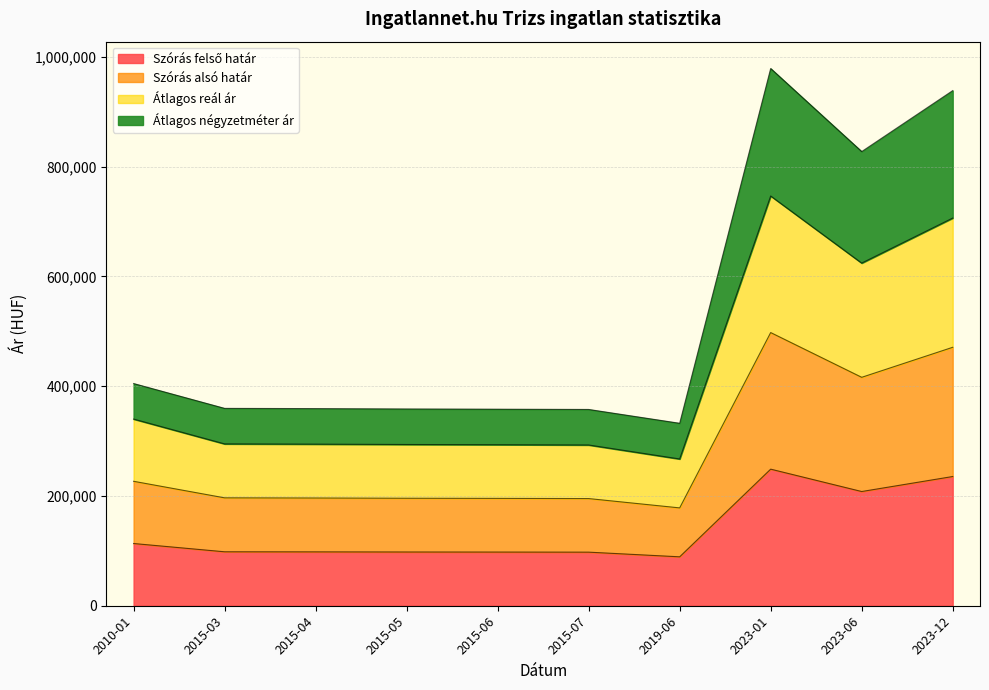

Which series has the largest range (max minus min)?

Átlagos négyzetméter ár